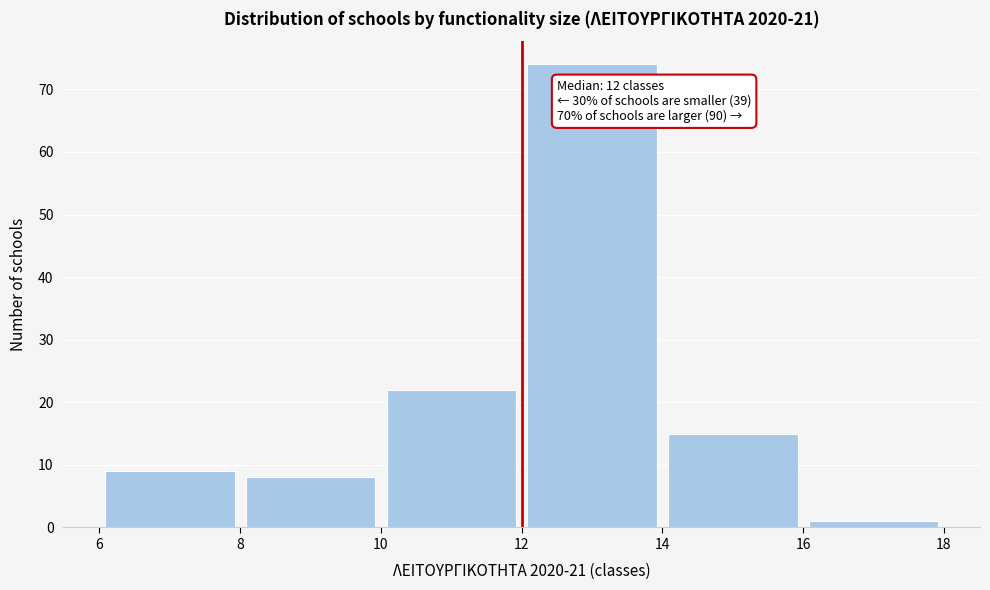

Which range on the x-axis has the tallest bar?

12 to 14